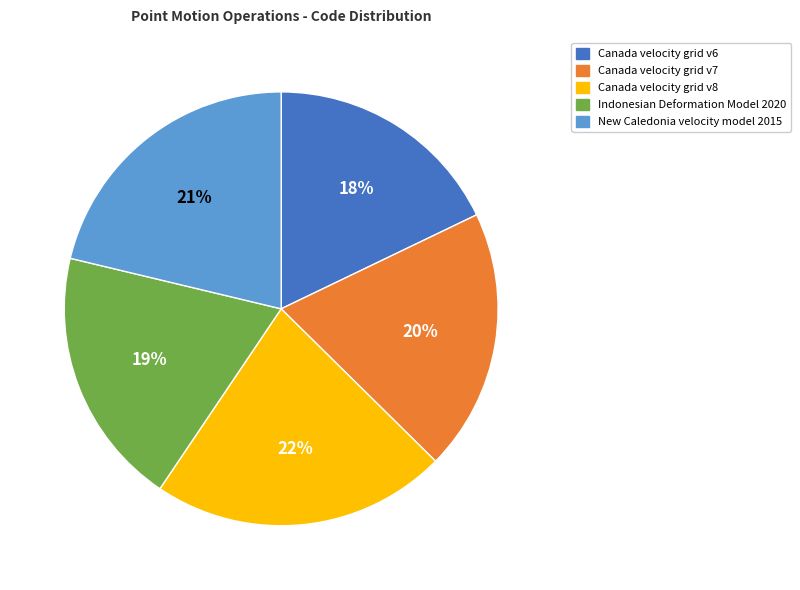

The Canada velocity grid v7 slice represents 20% of the pie. True or false?

True